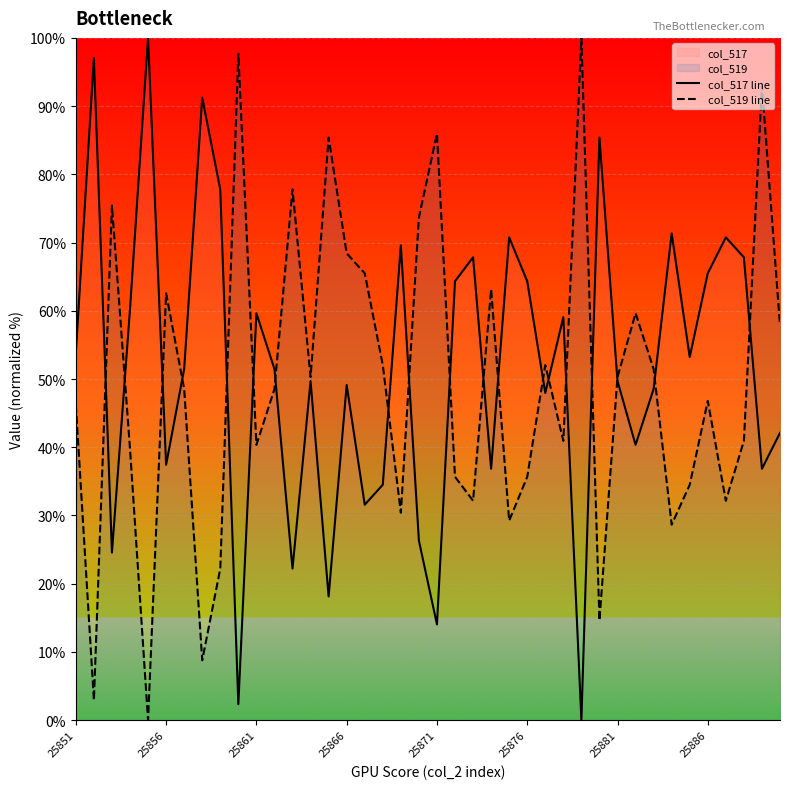

What is the value of the col_517 line point at the 10th from the left?

2.3